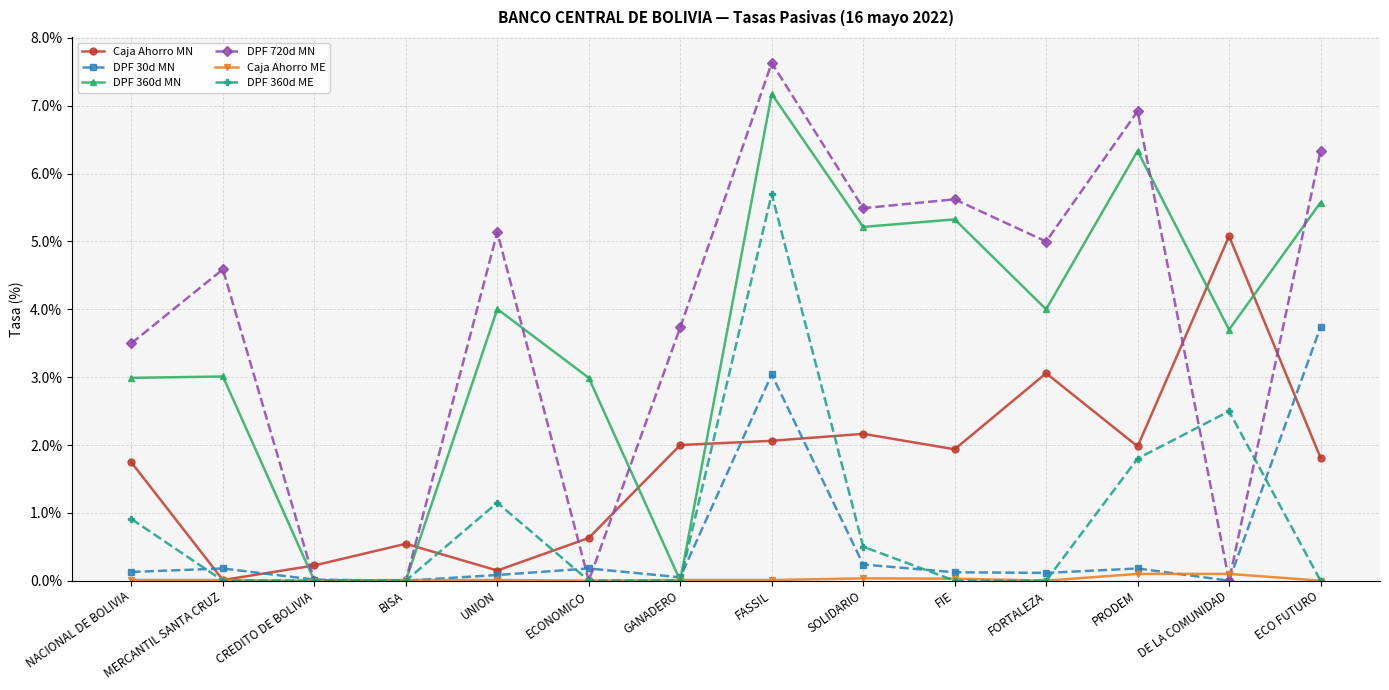

Is it true that Caja Ahorro ME equals 0.0 at ECO FUTURO?

True